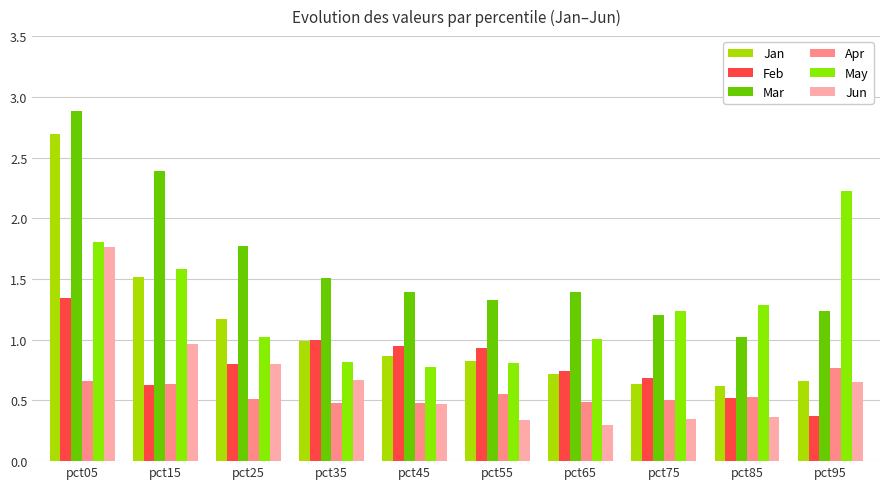

At which label does Jan reach its peak?

pct05